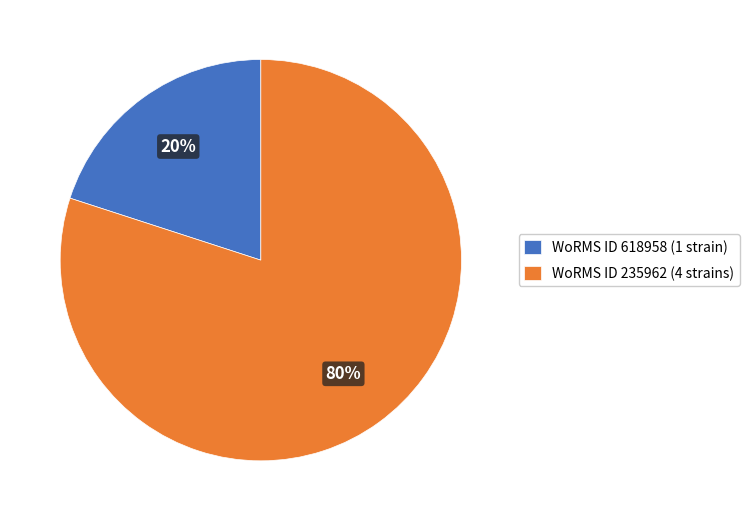

Which has a higher value, WoRMS ID 235962 (4 strains) or WoRMS ID 618958 (1 strain)?

WoRMS ID 235962 (4 strains)